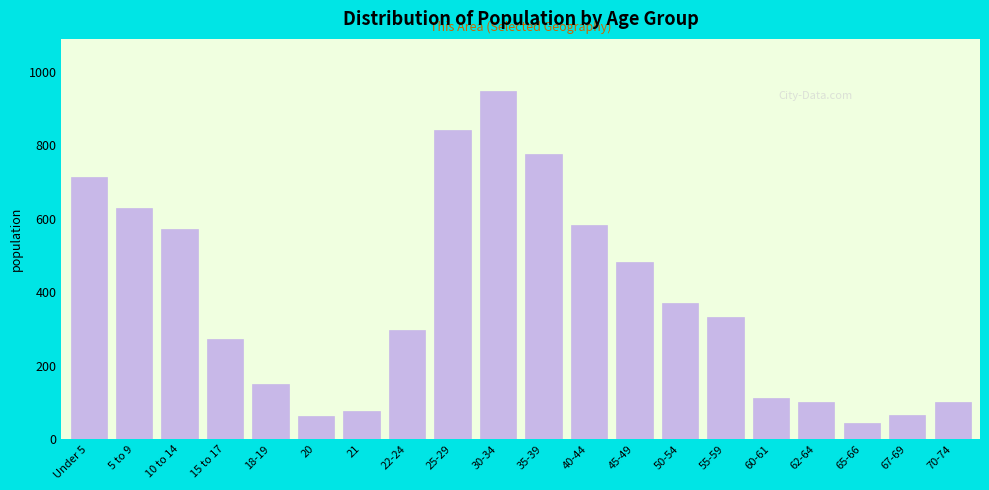

Where is the data nearest to the value 496?

45-49